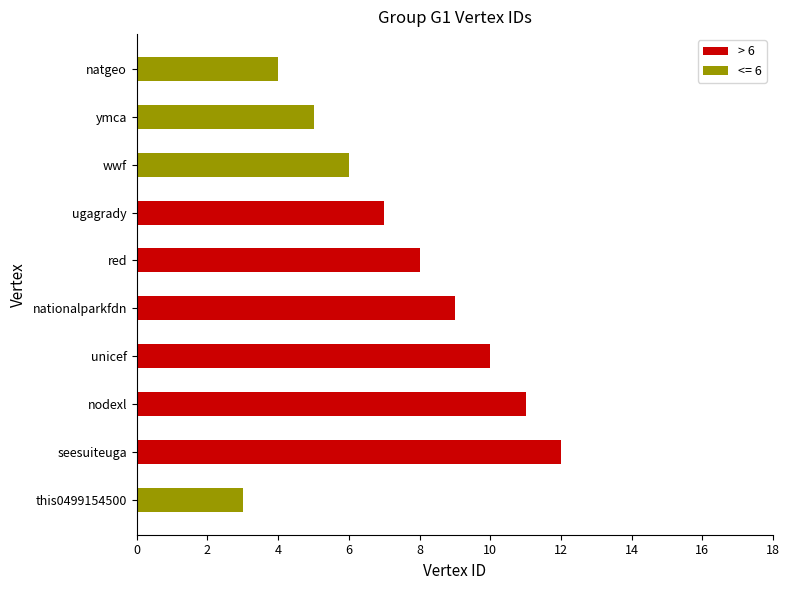

Which category has the highest value in the > 6 series?

seesuiteuga